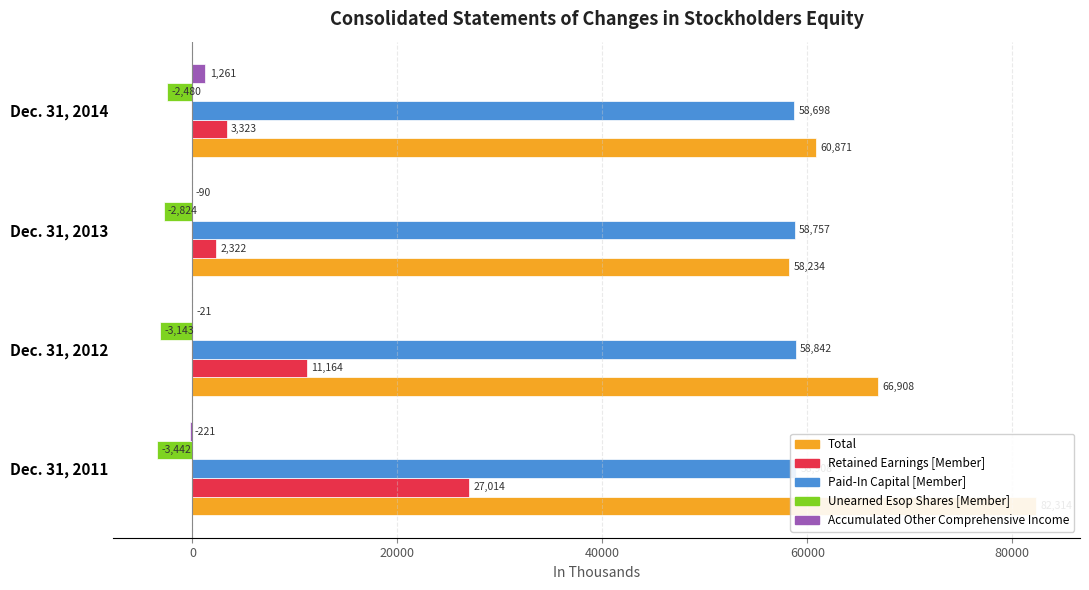

What are all the series names shown in the legend?

Total, Retained Earnings [Member], Paid-In Capital [Member], Unearned Esop Shares [Member], Accumulated Other Comprehensive Income